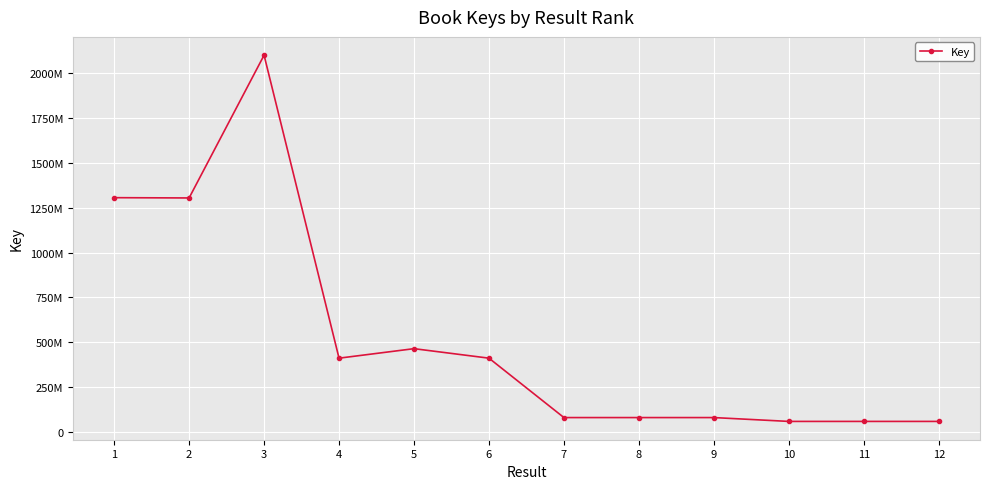

Read the value at 7, to the nearest 100.

81602800